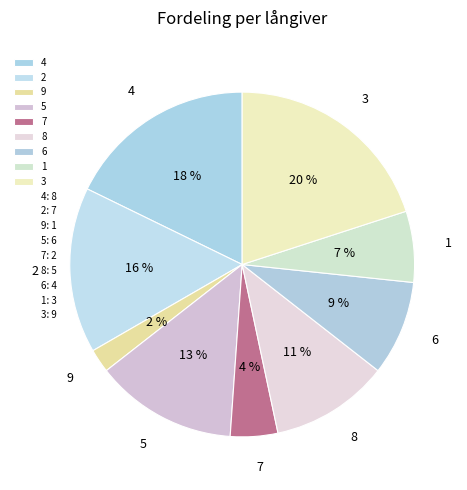

What percentage is the 3 slice, to the nearest percent?

20%